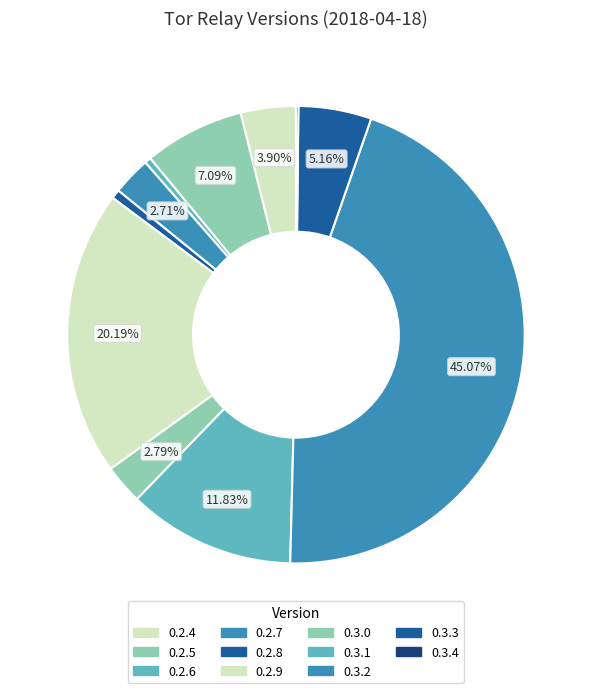

How many slices are in this pie chart?

11